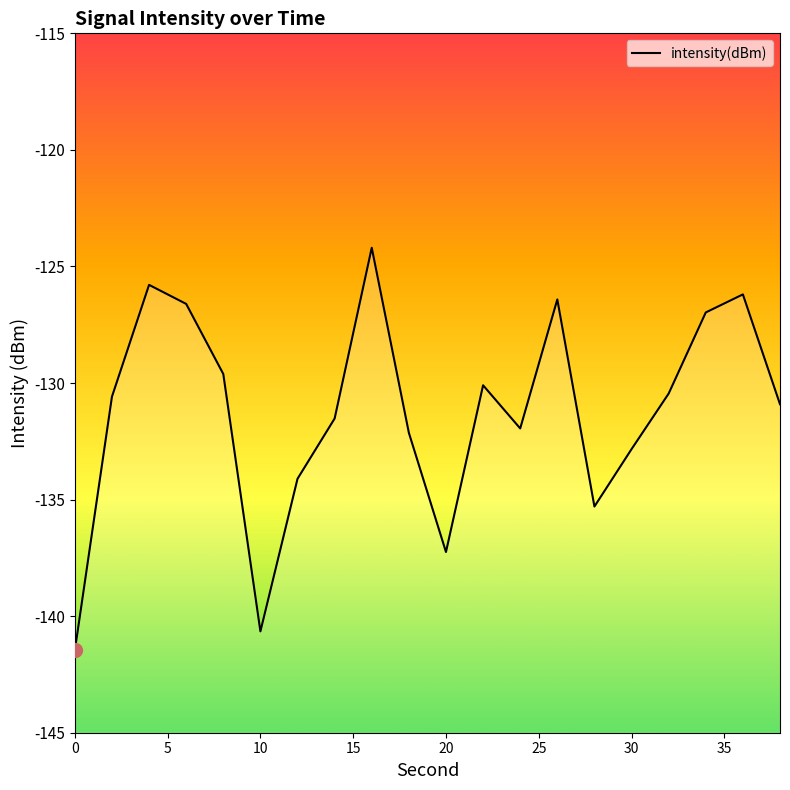

The chart shows a value of -73.0 at 0. True or false?

False